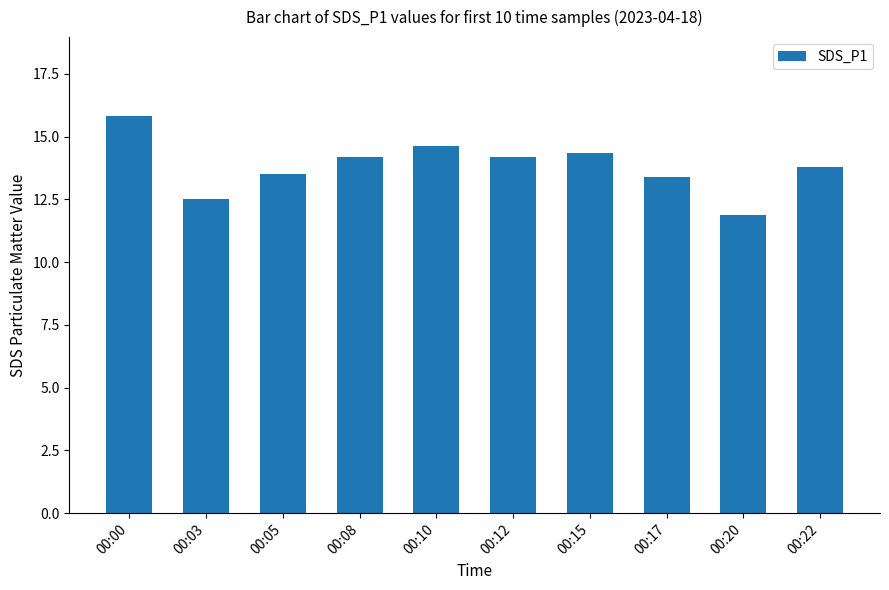

Which has a higher value, 00:05 or 00:22?

00:22